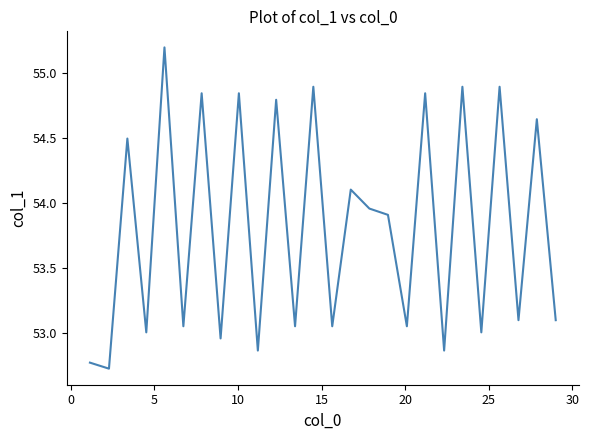

Does the chart display data point markers on the line(s)?

No